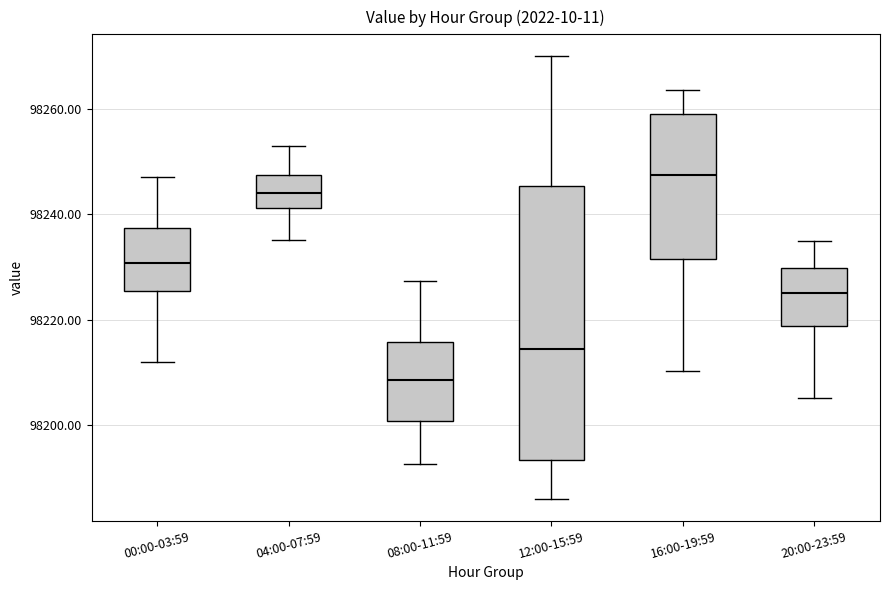

Comparing the boxes themselves (not the whiskers), which one is the tallest?

12:00-15:59